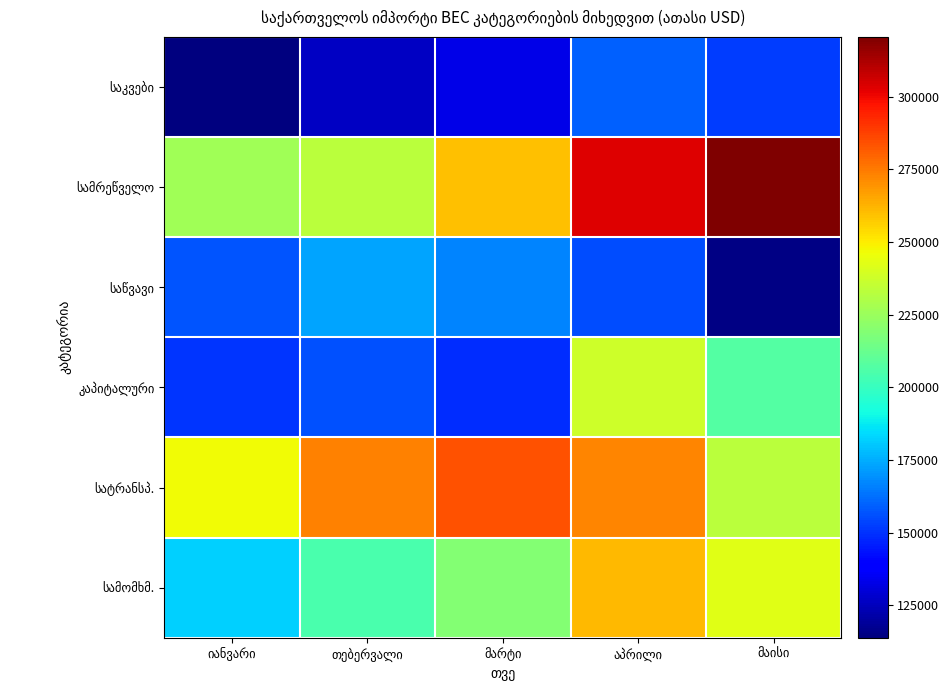

True or false: სამომხმ. has a value of 219088.9 at მარტი.

True